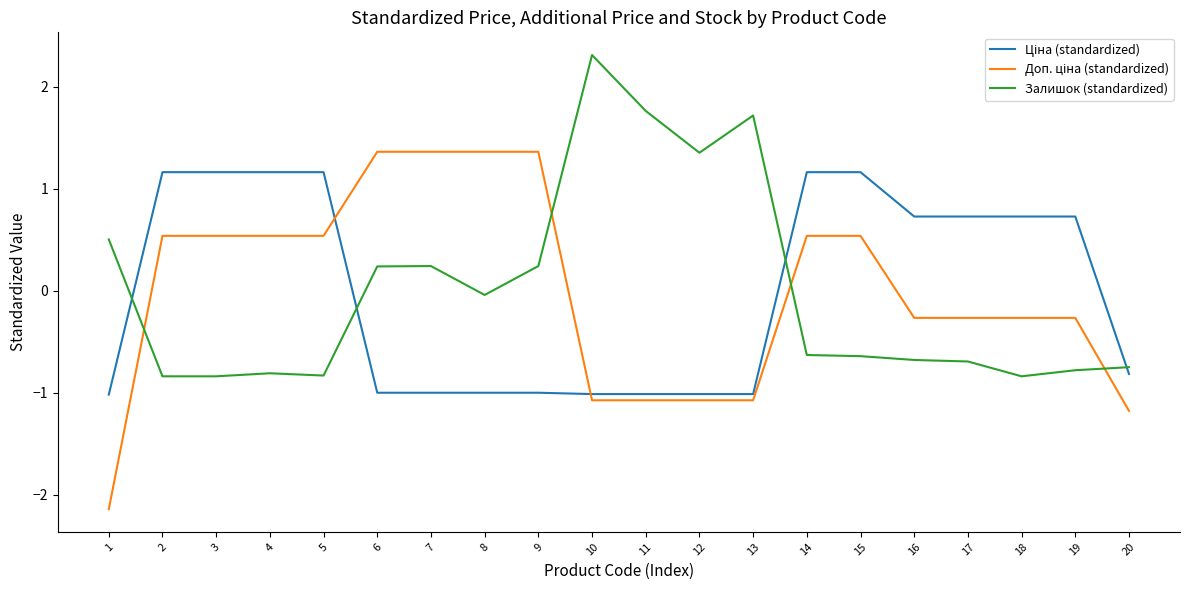

How many negative values does the Залишок (standardized) series have?

12